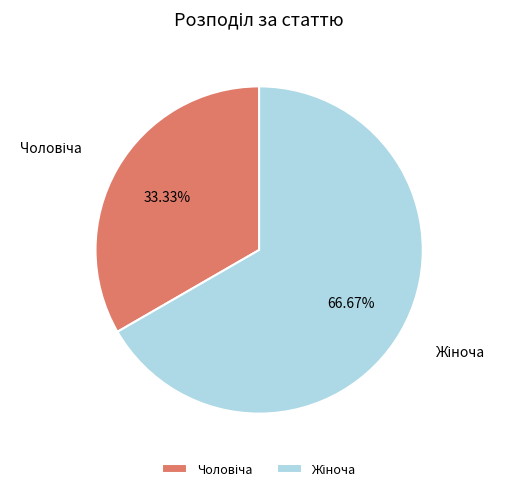

Does any single category account for the majority?

Yes